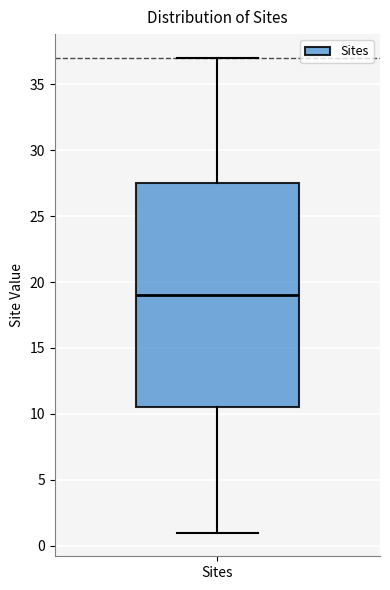

Read this box plot against the y-axis: the position of the median line, the range covered by the box, and the ends of both whiskers. The values are not printed on the chart, so give them approximately, as read against the axis.

median 19.0, box 10.5 to 27.5, whiskers 1.0 to 37.0